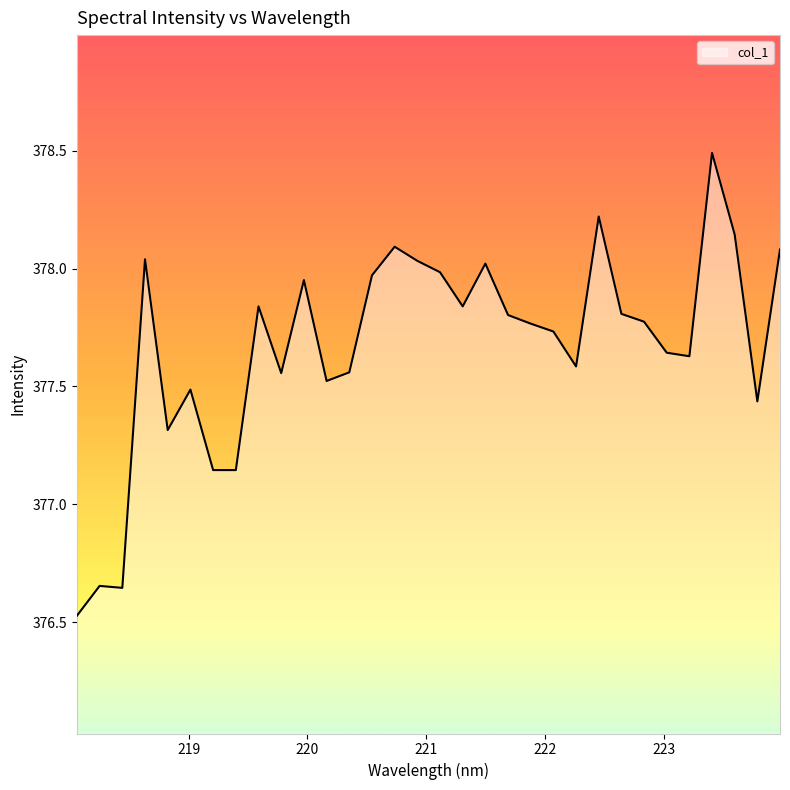

What is the smallest value displayed?

376.5